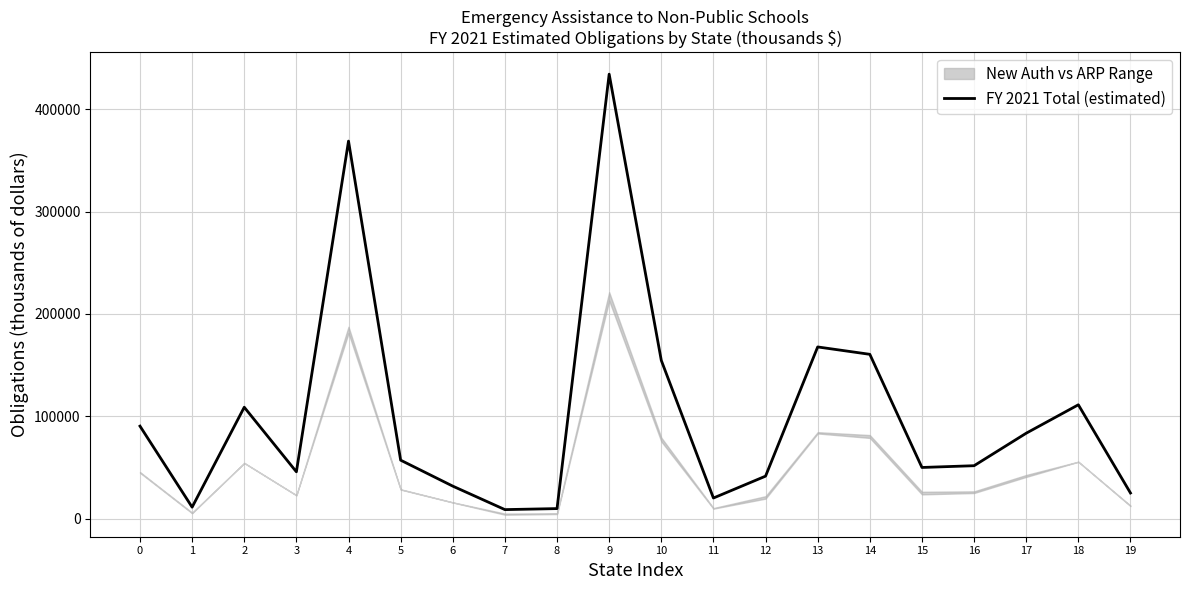

Is it true that the value at 2 is 193895?

False